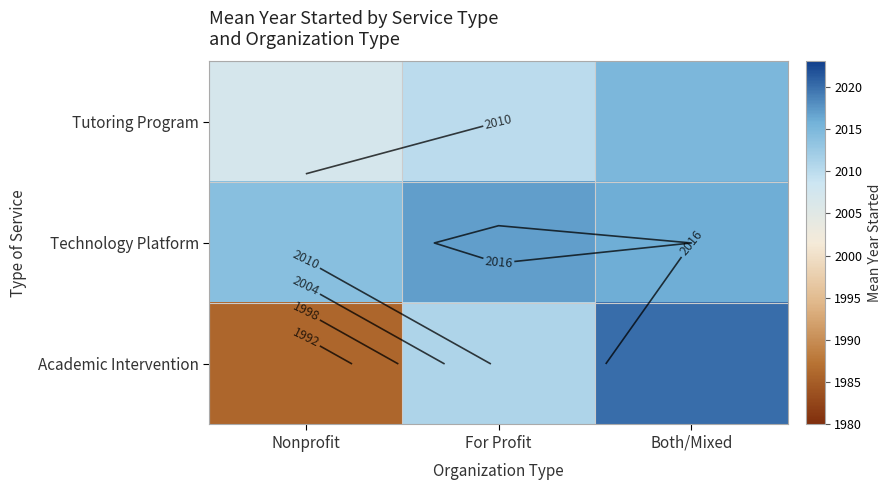

The Academic Intervention series shows 2020 at Both/Mixed. True or false?

True